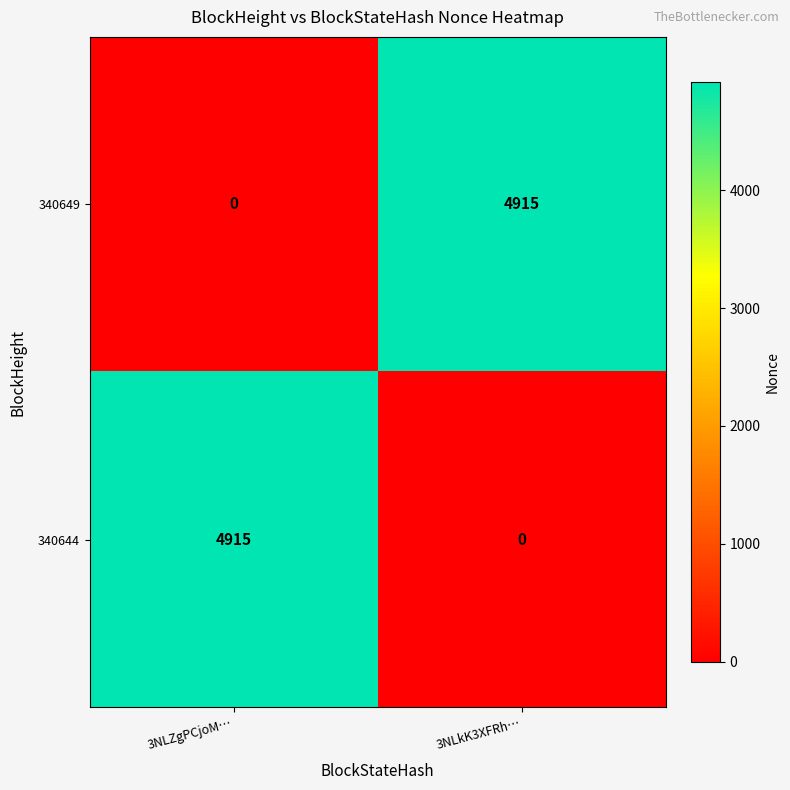

What is the spread (max minus min) of values at 3NLkK3XFRh…?

4915